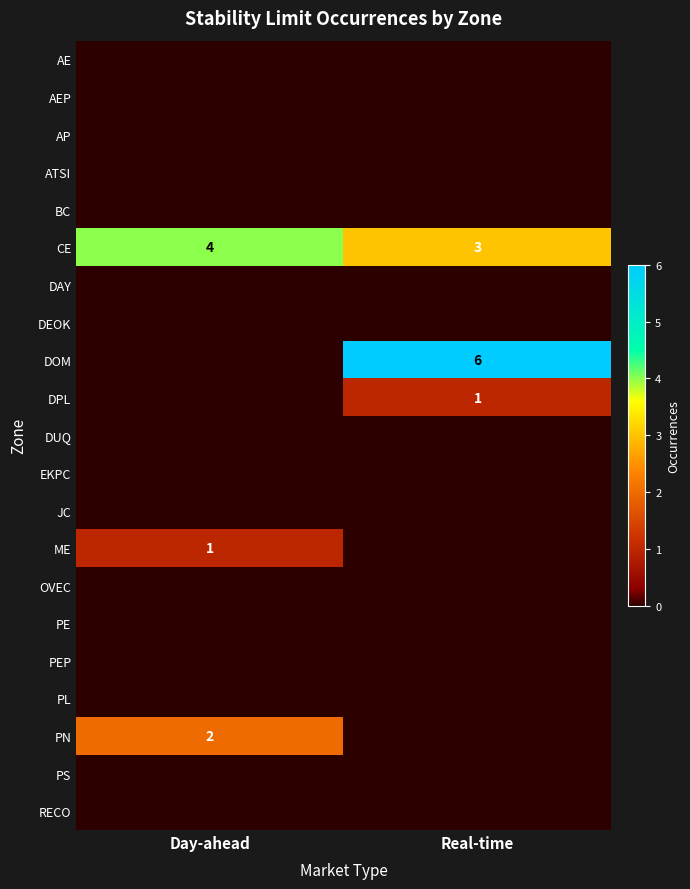

What is the difference between the highest and lowest values at Day-ahead?

4